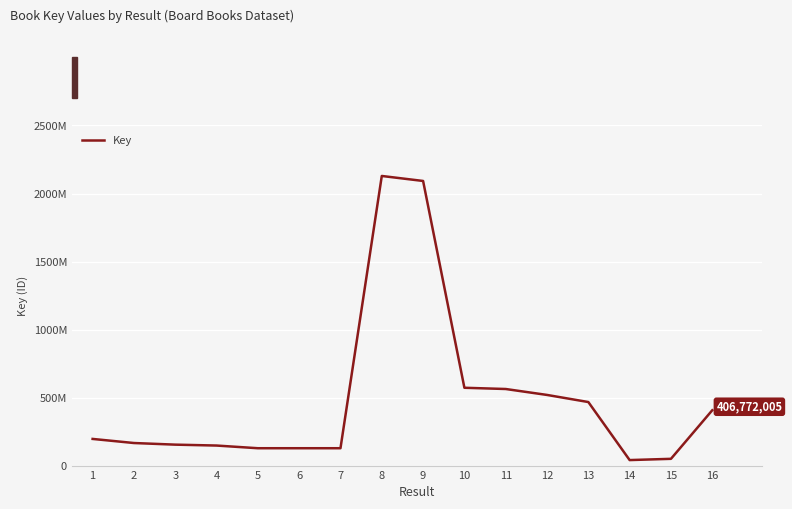

What is the maximum value shown in the chart?

2128867438